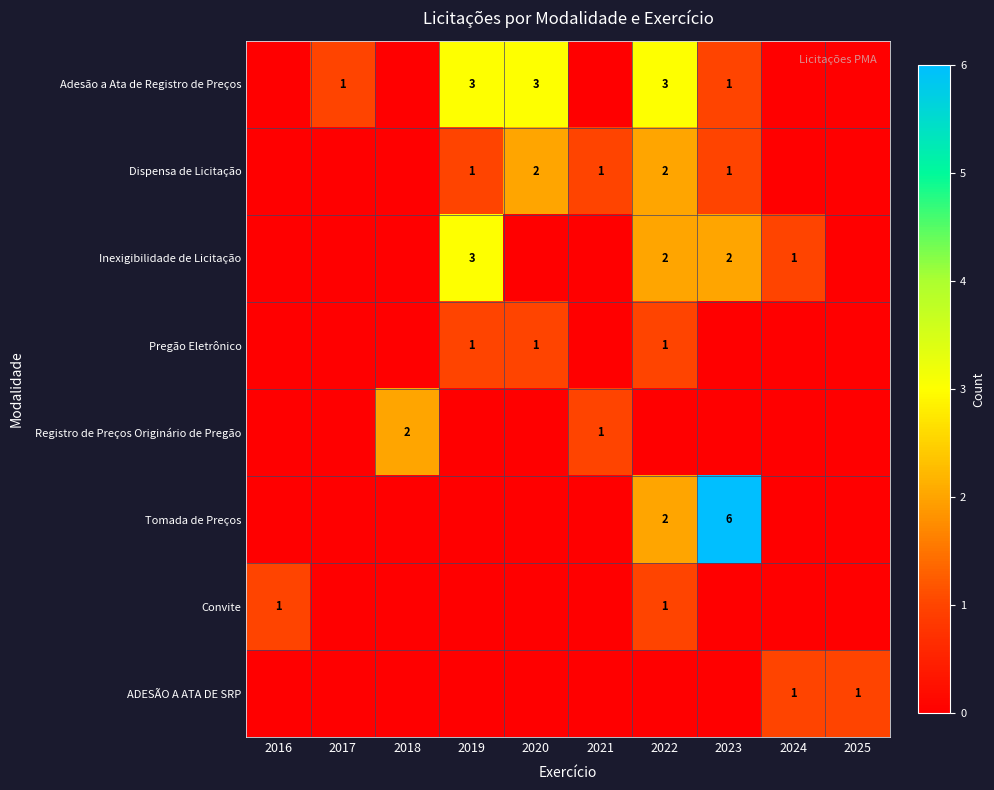

Count the number of categories in the chart.

10